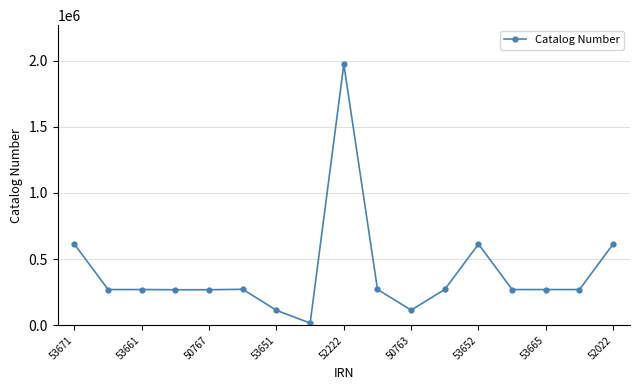

What is the difference between the maximum and minimum values?

1954767